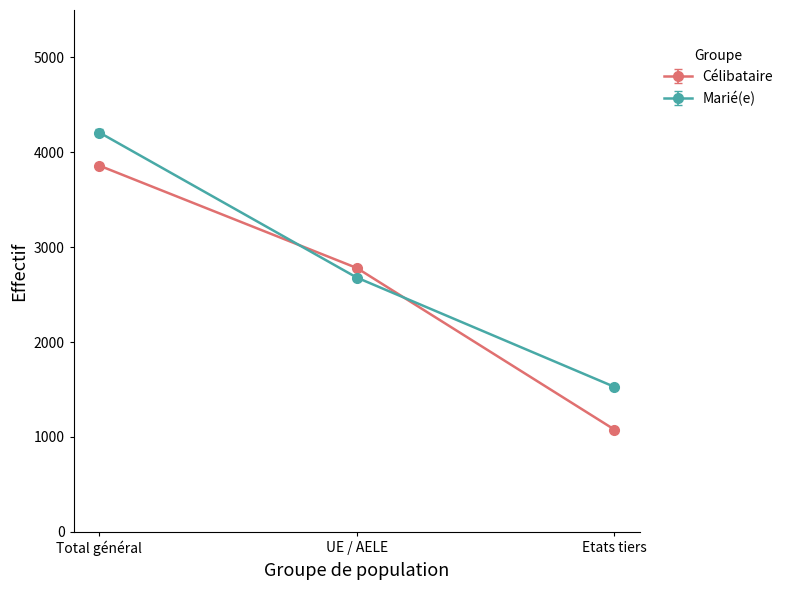

Is the value of Célibataire at Etats tiers greater than the value of Marié(e) at Etats tiers?

No